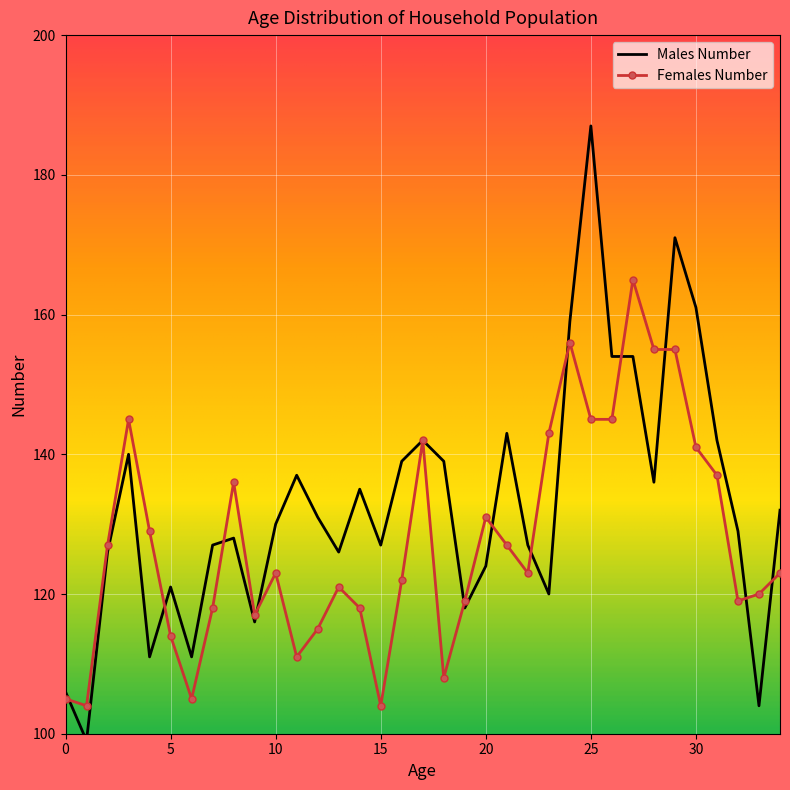

Which series has the largest range (max minus min)?

Males Number